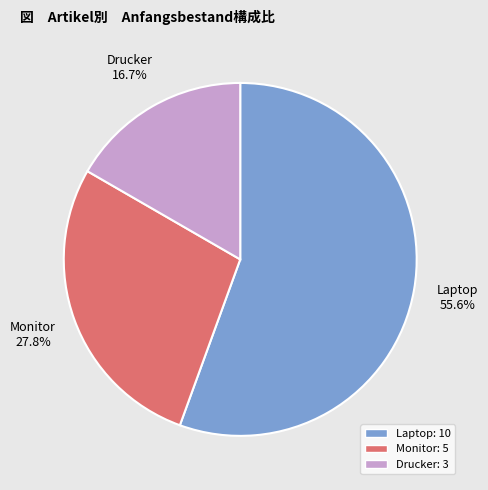

To the nearest percent, what percentage of the pie is Laptop?

56%